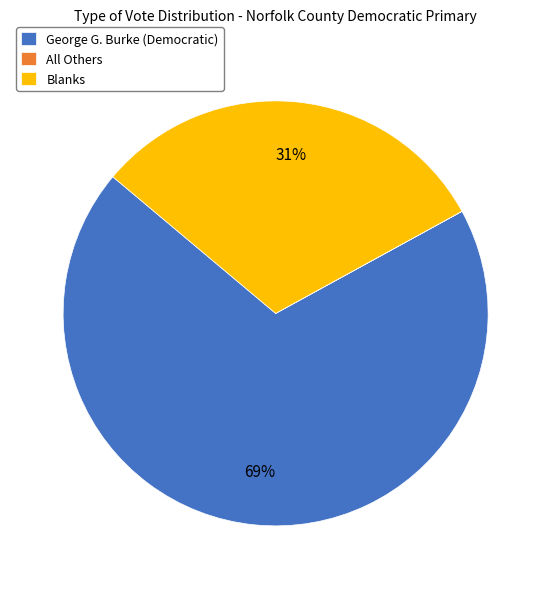

What is the ratio of the value at Blanks to the value at George G. Burke (Democratic)?

0.4